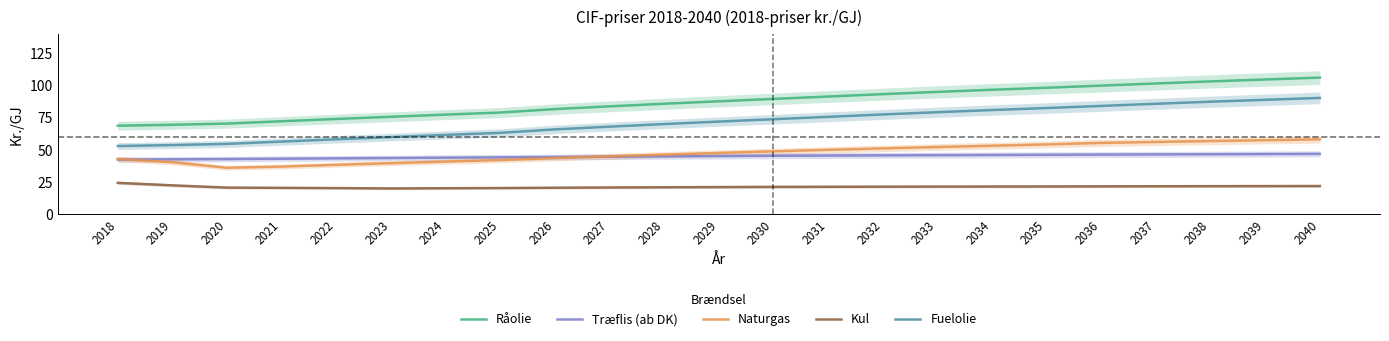

What is the value of the Kul point at the 17th from the left?

21.4